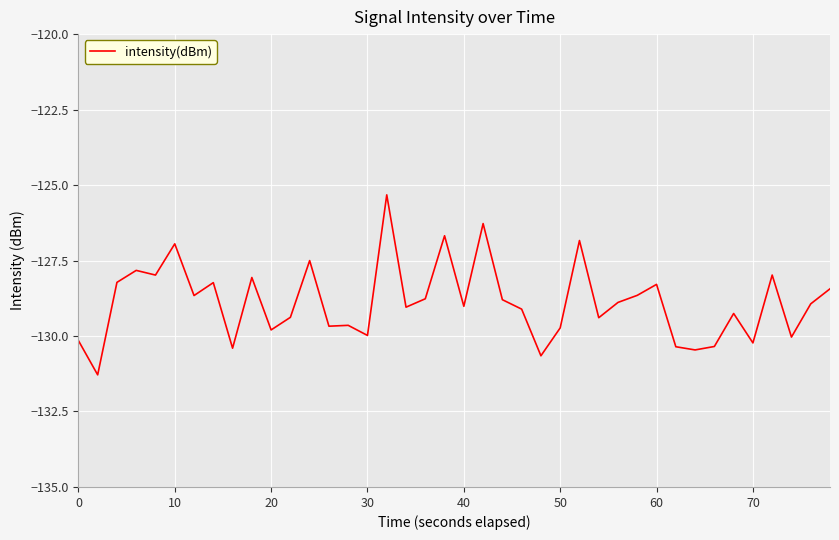

How many categories are shown in the chart?

40